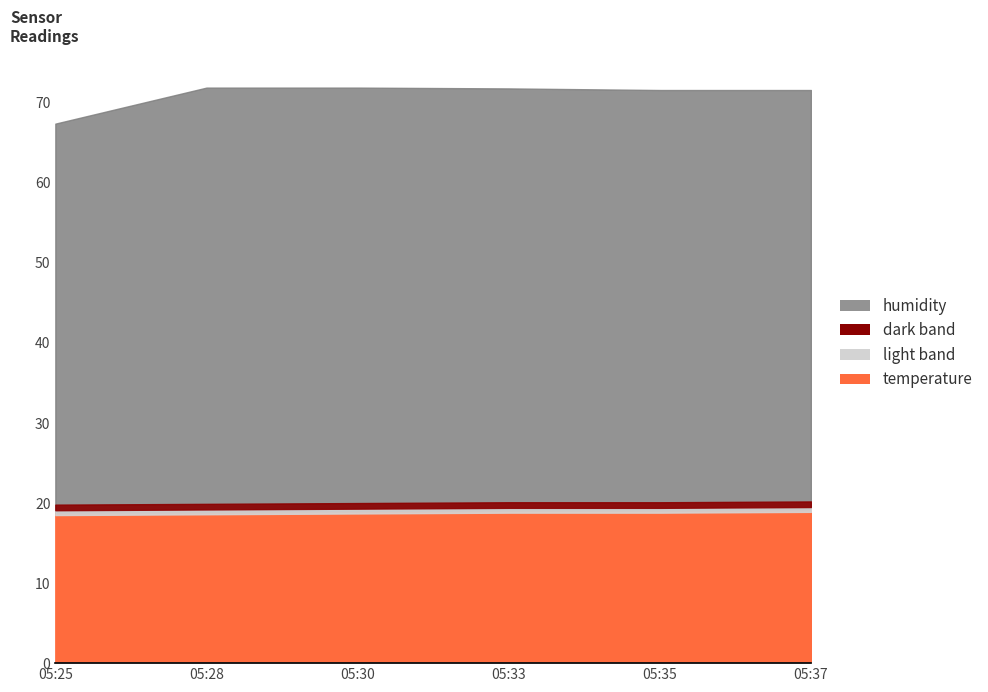

True or false: temperature and humidity cross at least once.

False